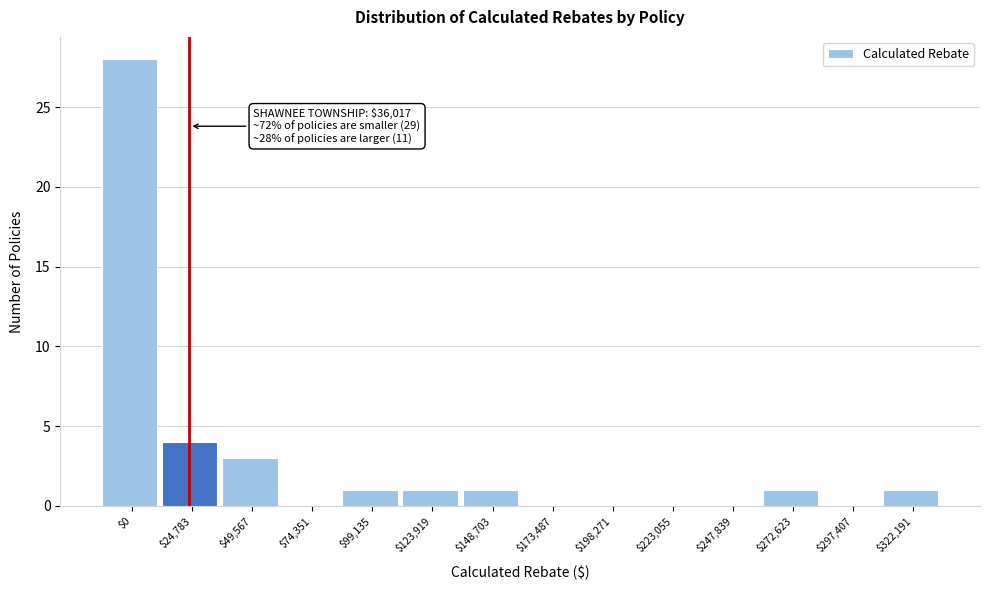

Which category has the highest value across all series?

$0